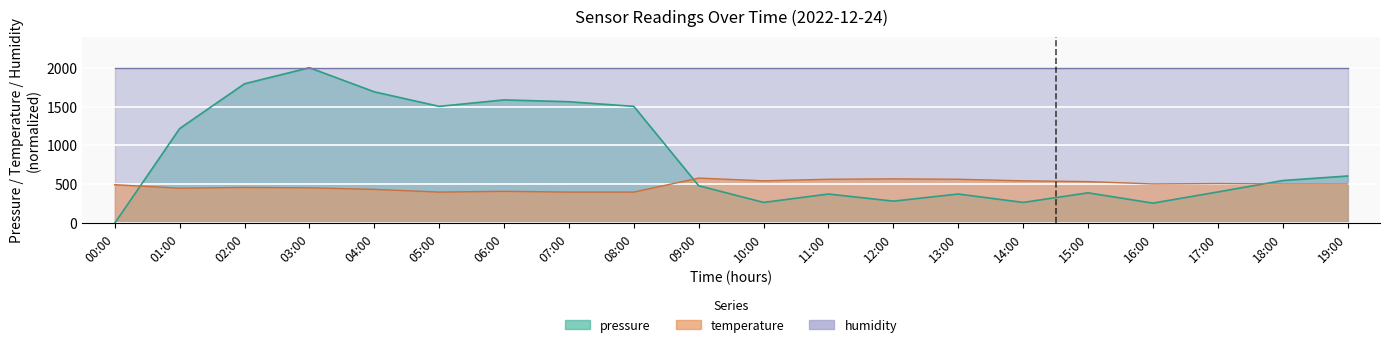

Is the value of temperature at 04:00 greater than the value of pressure at 18:00?

No